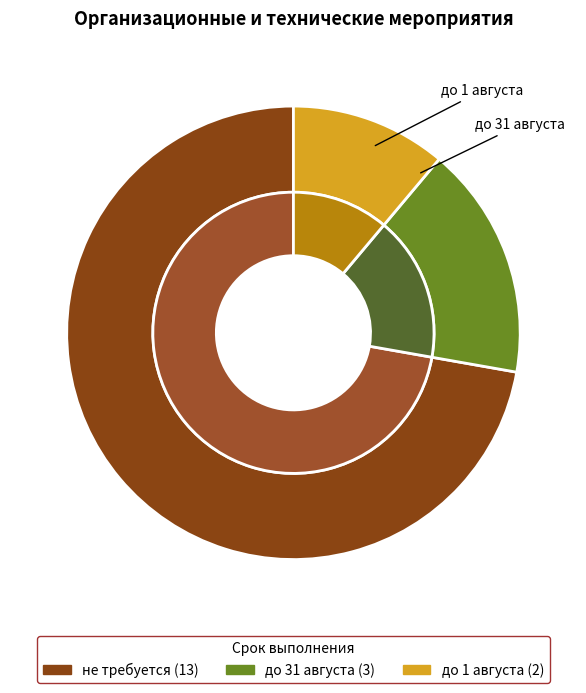

Which category has the biggest portion of the pie?

не требуется